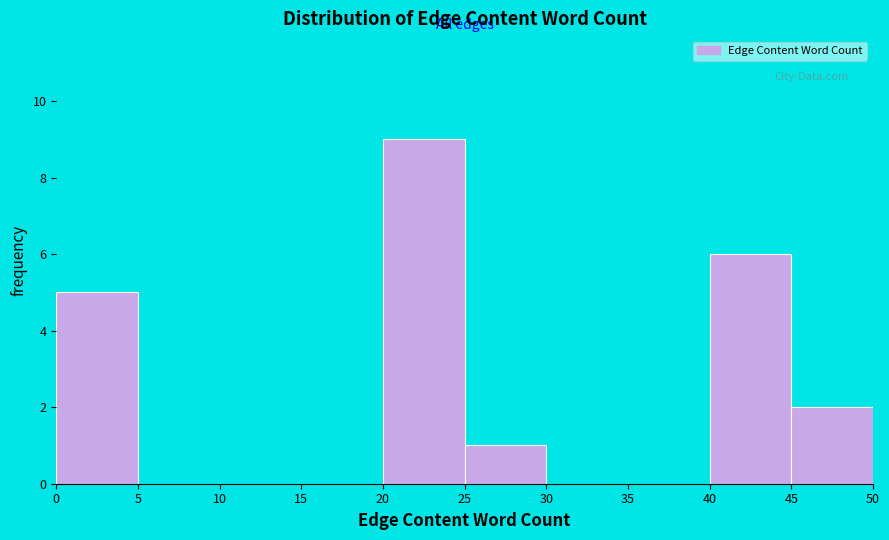

Reading left to right, transcribe this chart: for each bar, give the range it covers on the x-axis and its height. The values are not printed on the chart, so give them approximately, as read against the axis.

0 to 5: 5
5 to 10: 0
10 to 15: 0
15 to 20: 0
20 to 25: 9
25 to 30: 1
30 to 35: 0
35 to 40: 0
40 to 45: 6
45 to 50: 2